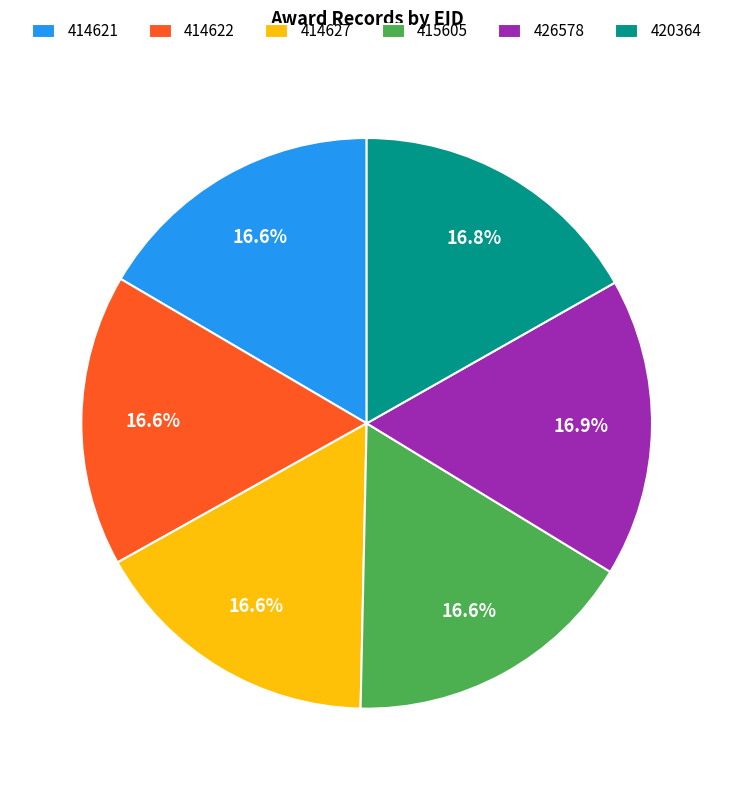

True or false: 420364 accounts for 8% of the total.

False